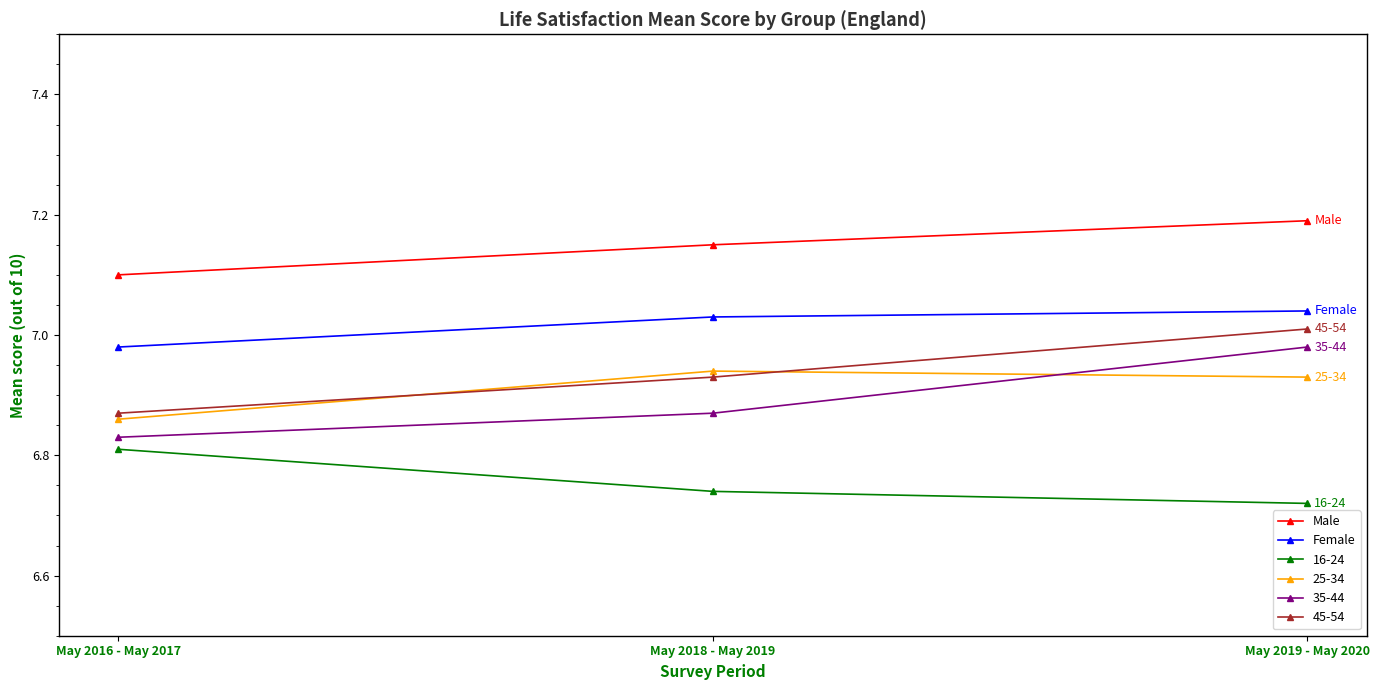

At how many categories does at least one series exceed 6?

3